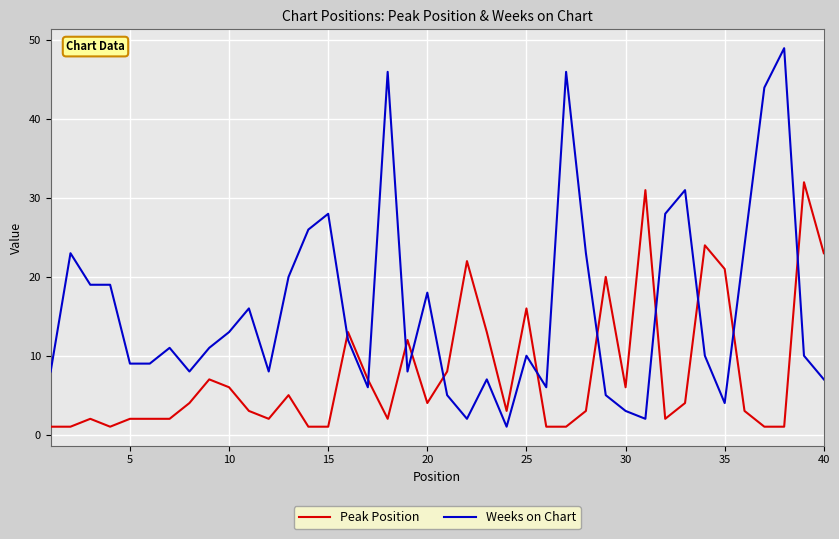

What is the difference between the maximum and minimum values in the Weeks on Chart series?

48